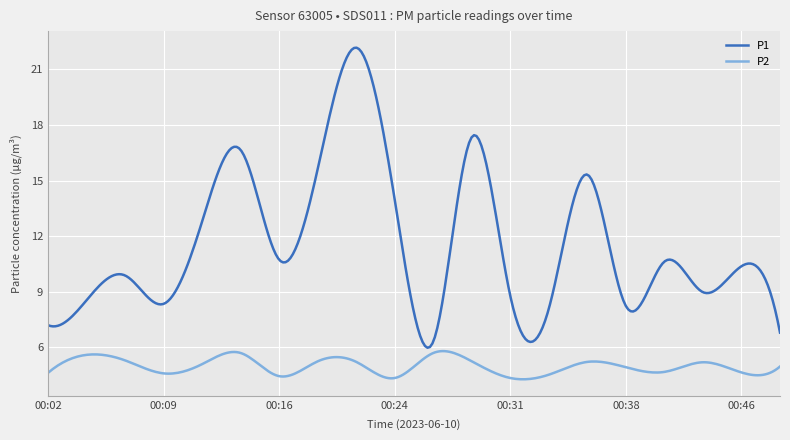

True or false: P2 and P1 cross at least once.

False